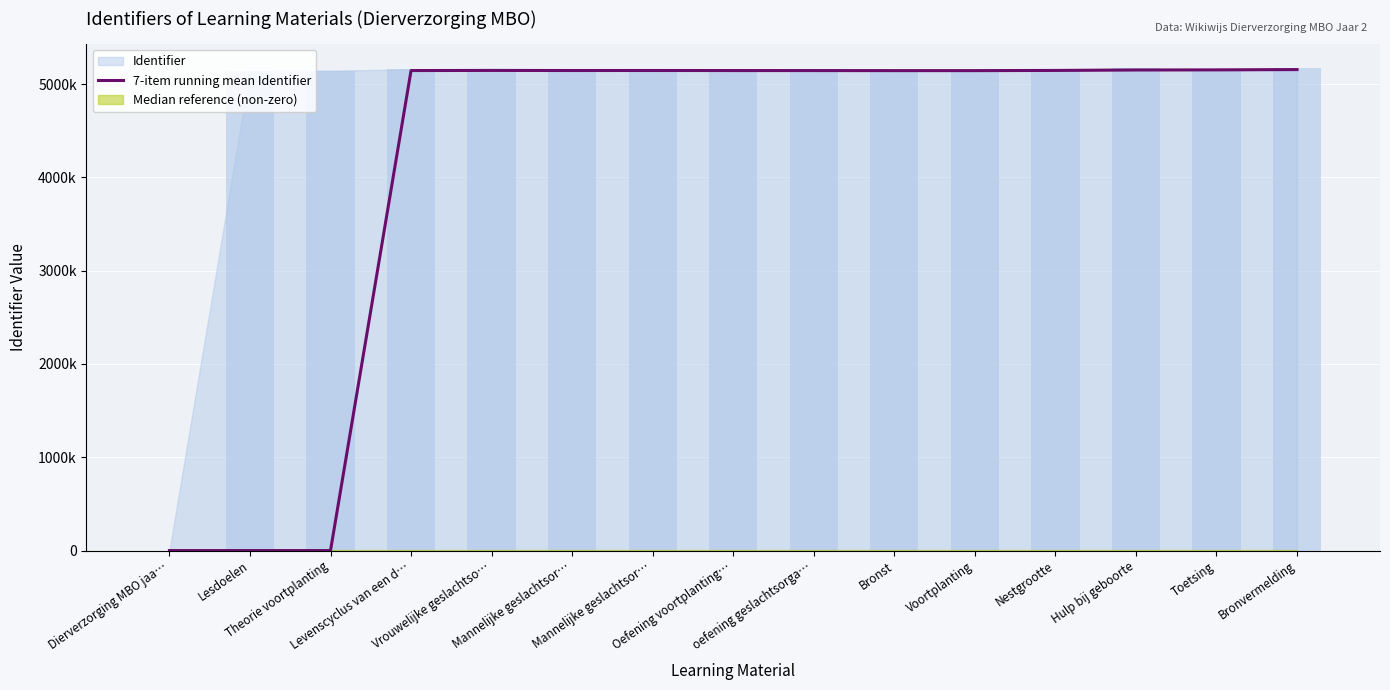

What is the difference between the maximum and minimum values?

5155139